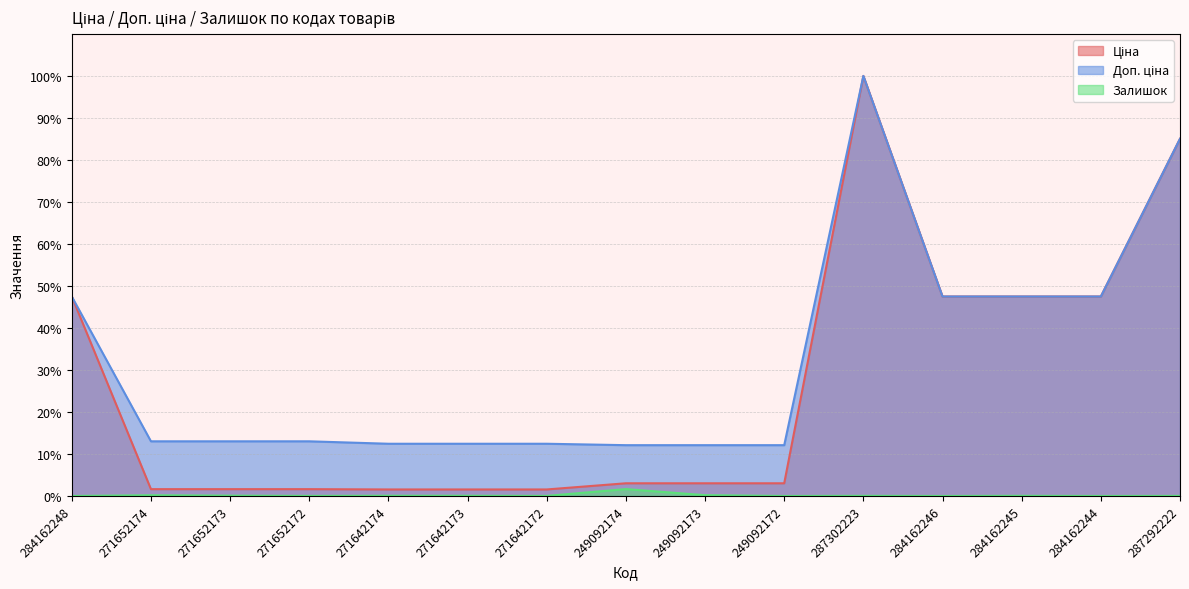

List the labels in order of Ціна value, largest first.

287302223, 287292222, 284162248, 284162246, 284162245, 284162244, 249092174, 249092173, 249092172, 271652174, 271652173, 271652172, 271642174, 271642173, 271642172